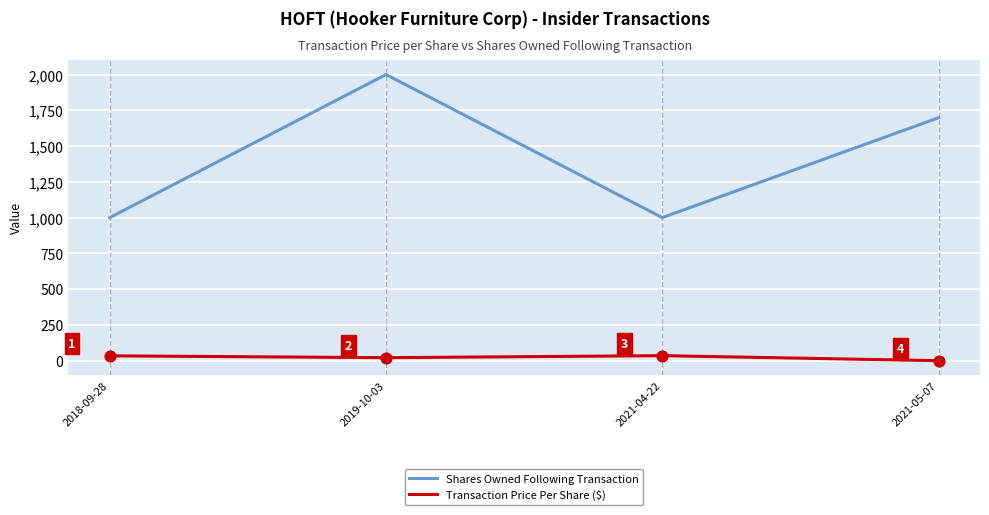

Which series has the largest total across all categories?

Shares Owned Following Transaction